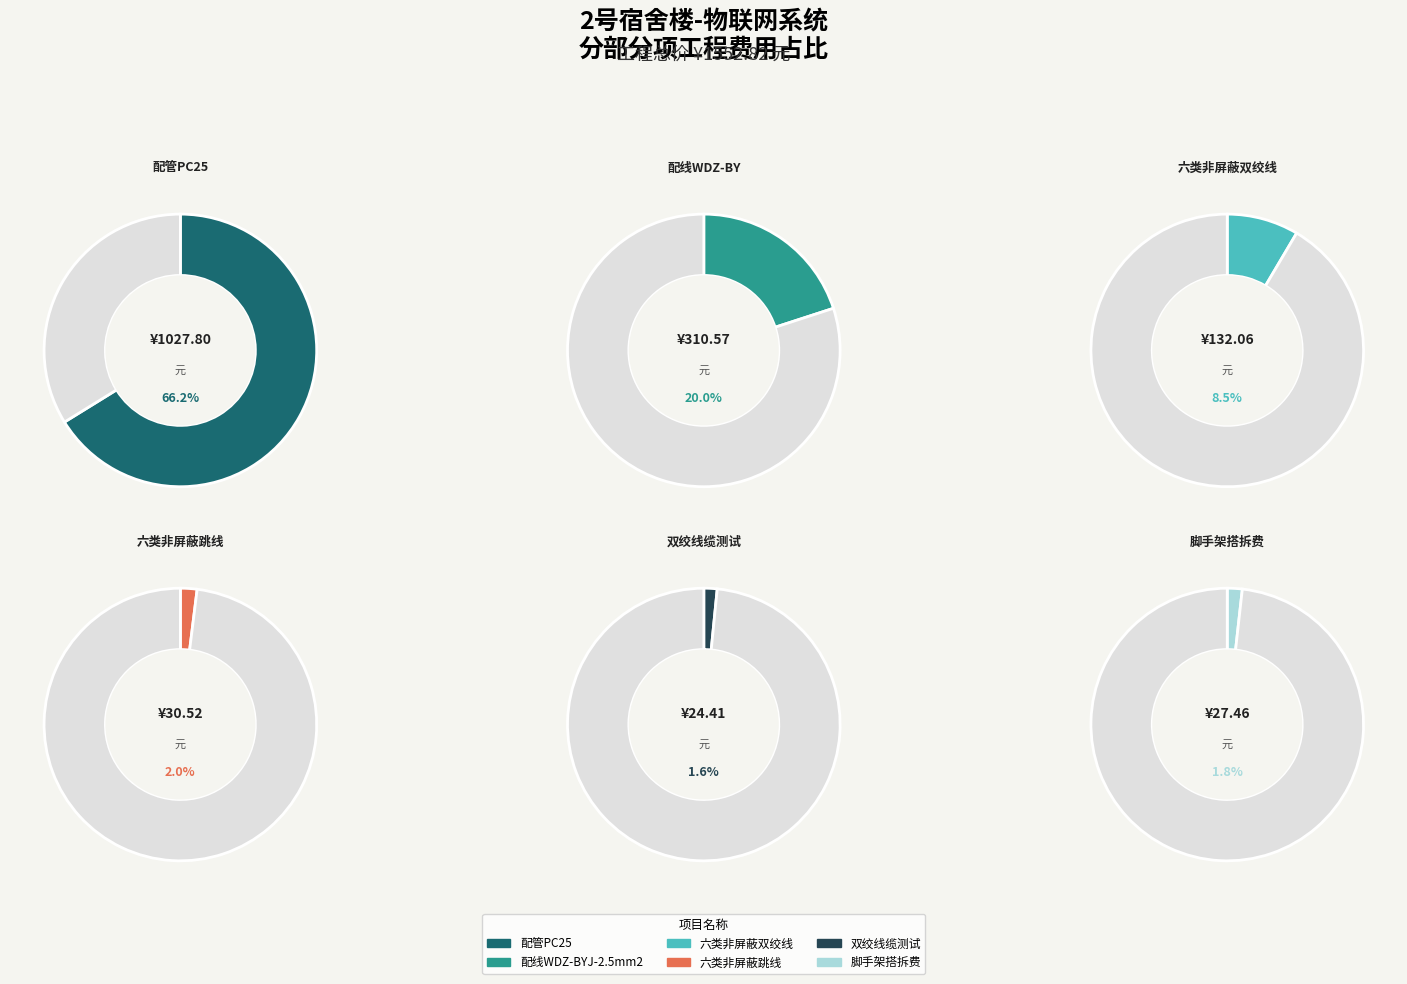

Which category accounts for the majority?

配管PC25